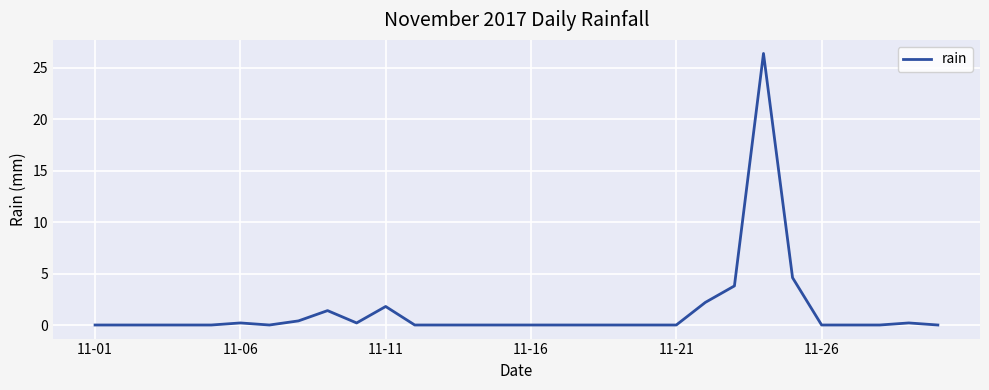

What is the difference between the maximum and minimum values?

26.4